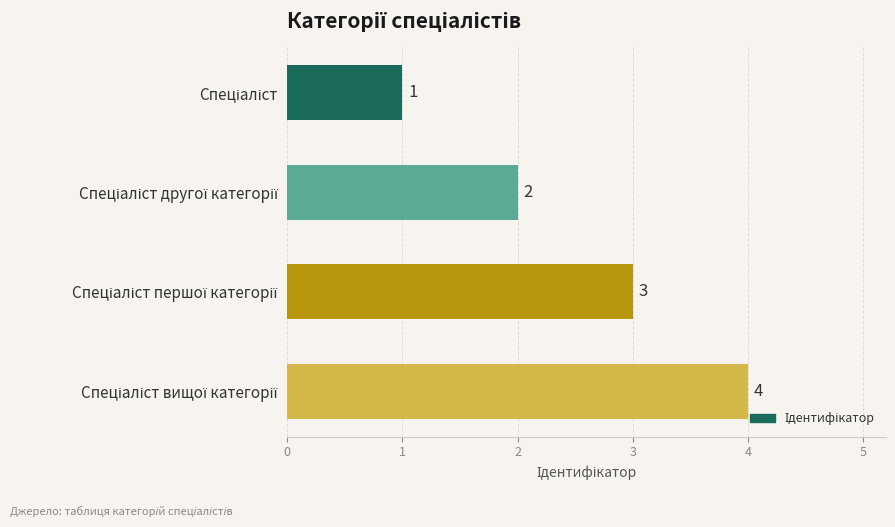

What is the value of the 1st bar from the top?

1